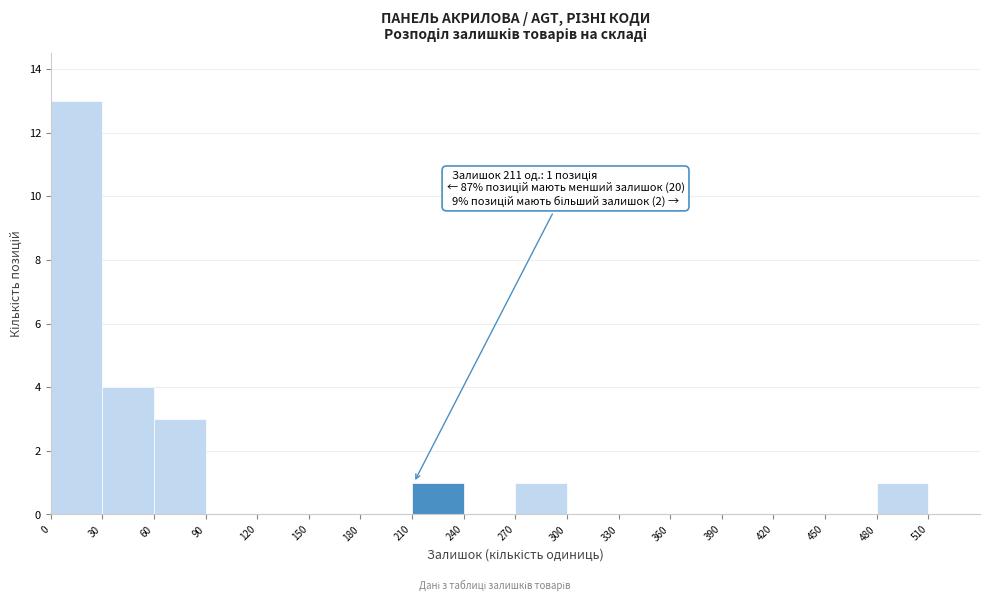

Which range on the x-axis has the tallest bar?

0 to 30